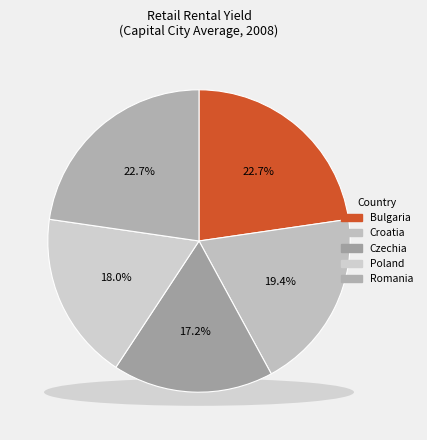

Is the sum of Bulgaria and Croatia greater than half?

No